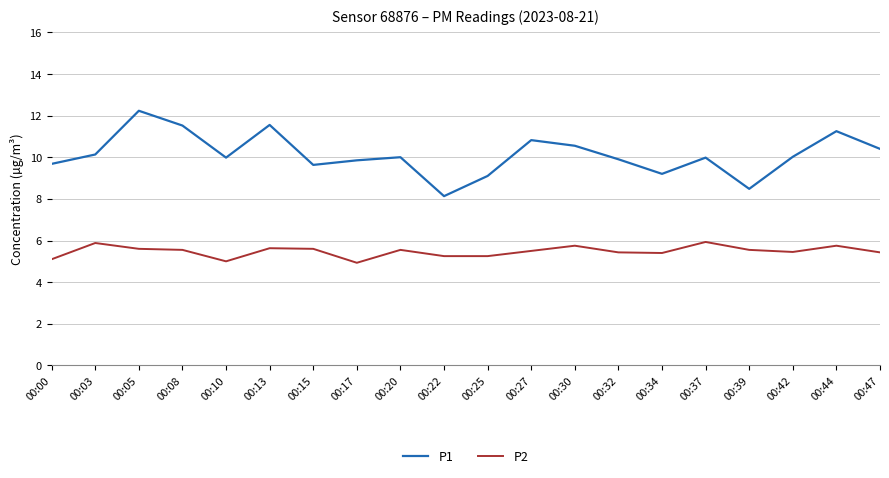

True or false: P2 and P1 cross at least once.

False